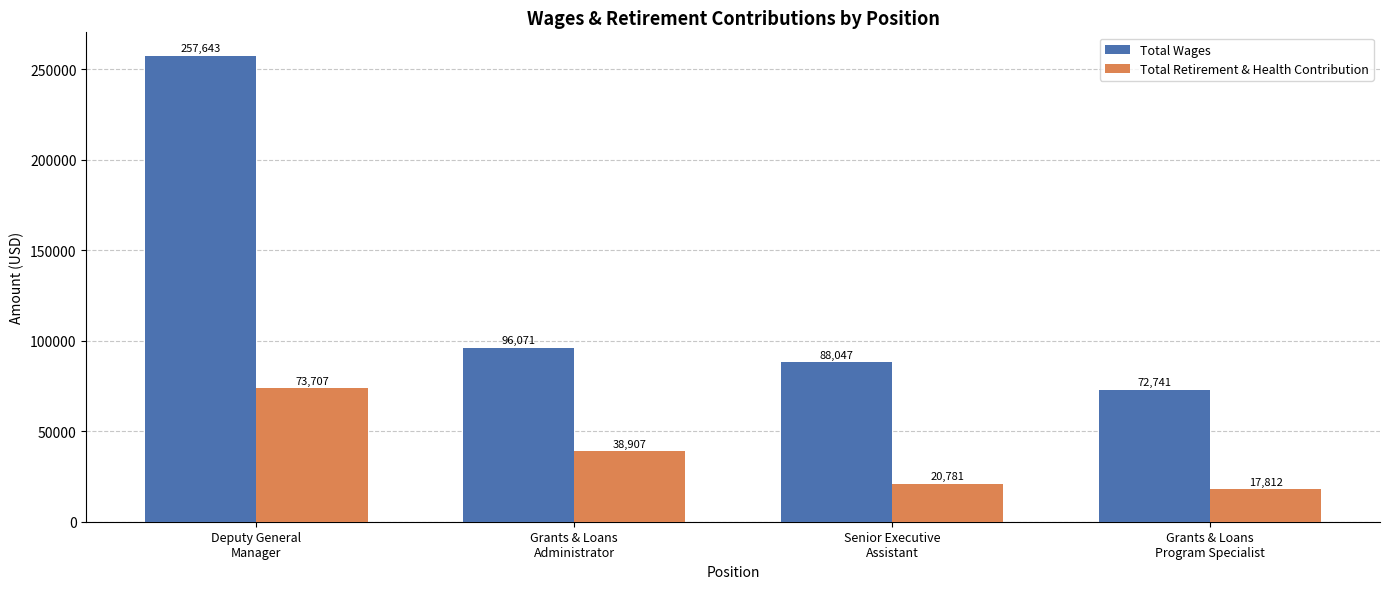

At Senior Executive
Assistant, list the series in order from largest to smallest.

Total Wages, Total Retirement & Health Contribution